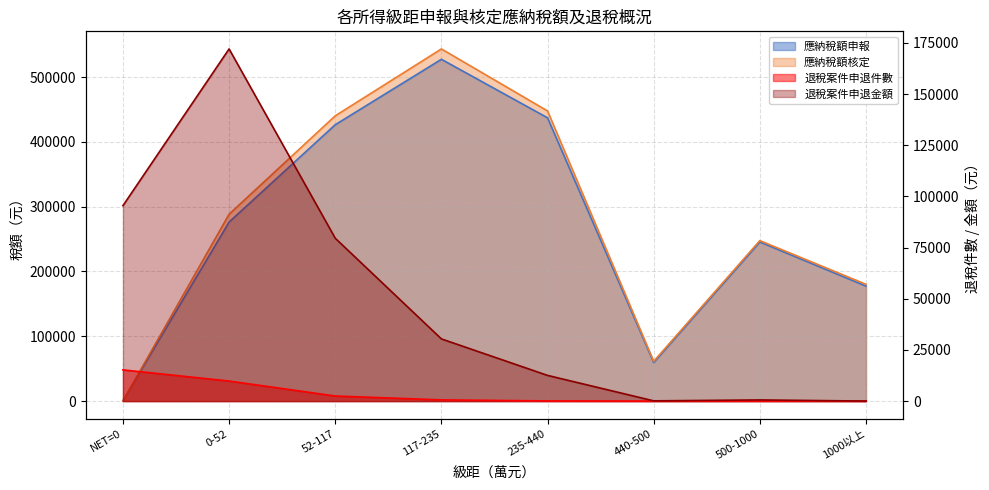

True or false: 應納稅額申報 and 應納稅額核定 intersect in this chart.

True